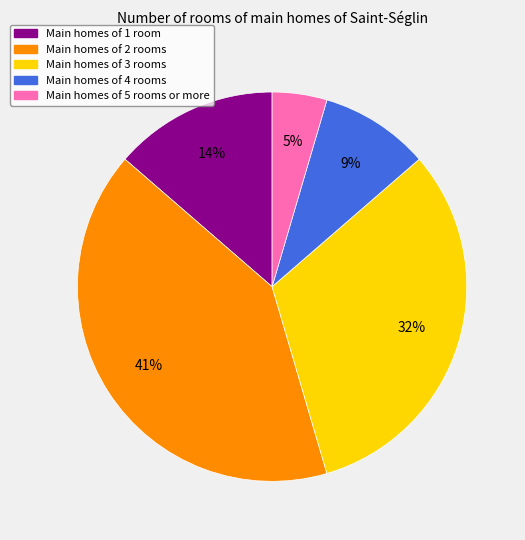

Does Main homes of 3 rooms represent more than half of the total?

No